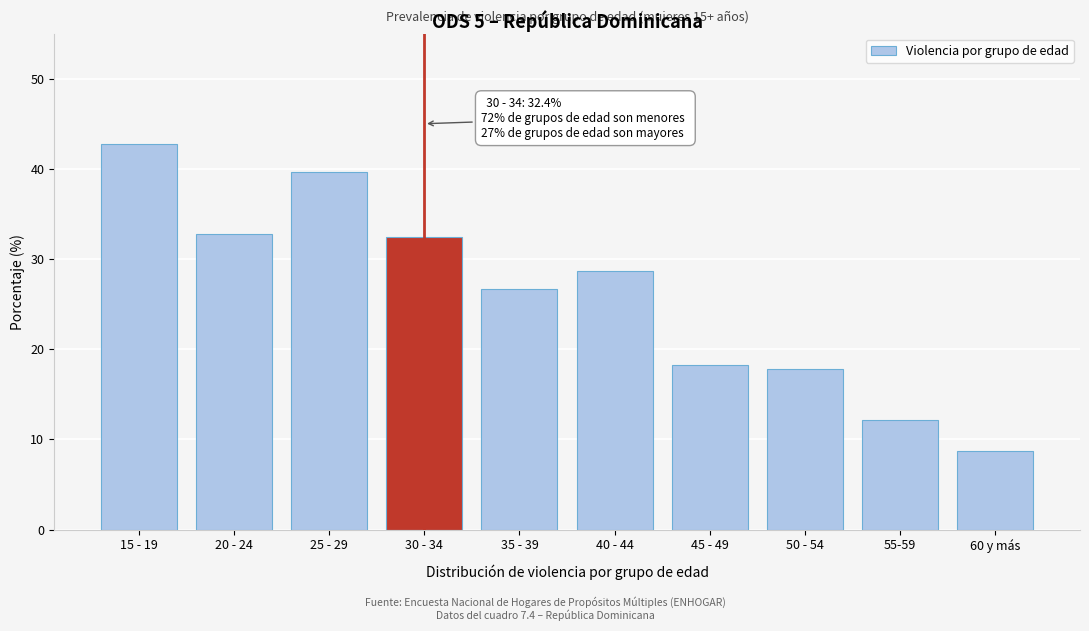

Reading left to right, list all the values displayed in this chart.

15 - 19=42.8	20 - 24=32.8	25 - 29=39.6	30 - 34=32.4	35 - 39=26.7	40 - 44=28.7	45 - 49=18.2	50 - 54=17.8	55-59=12.2	60 y más=8.7